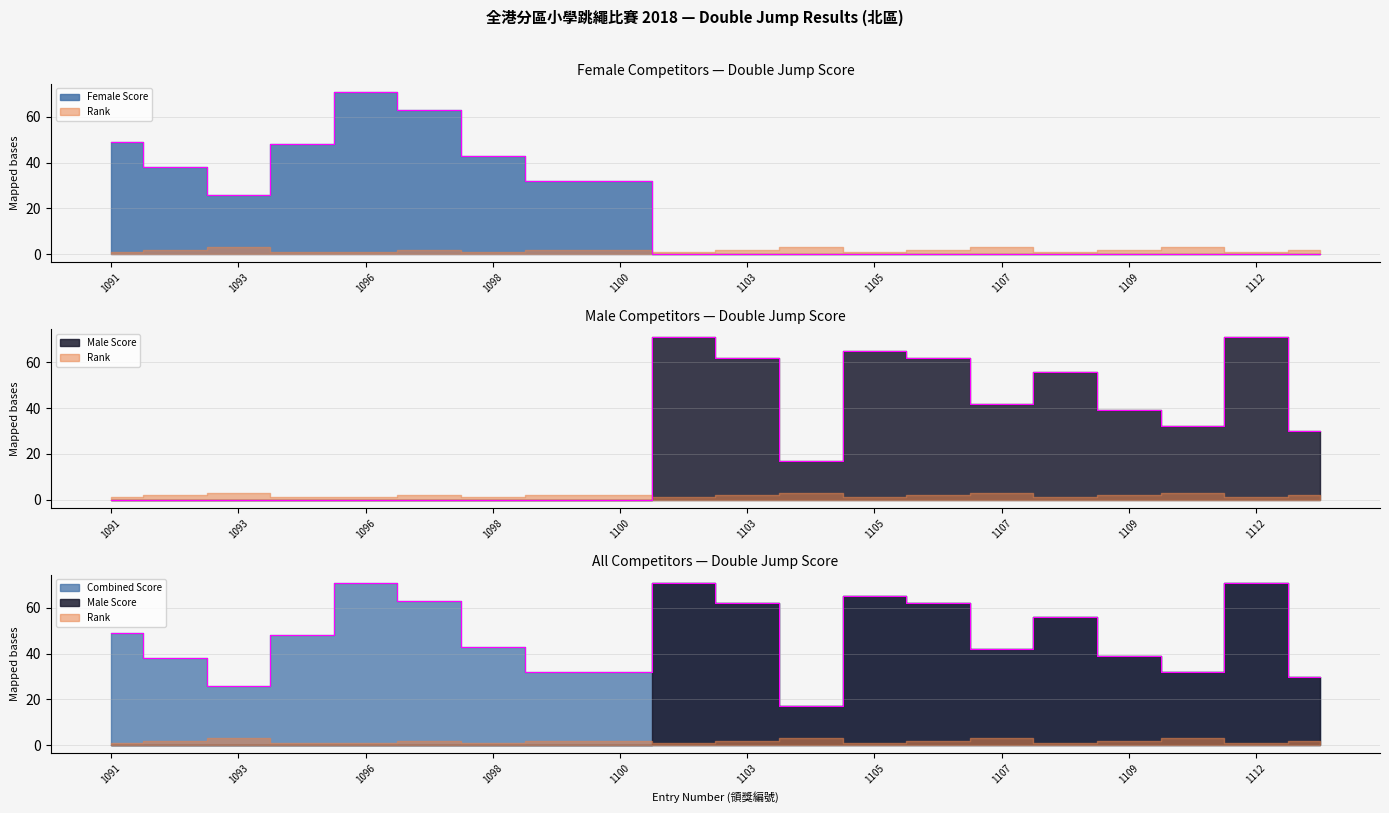

List the series in order of their overall mean, highest first.

Male Score, Female Score